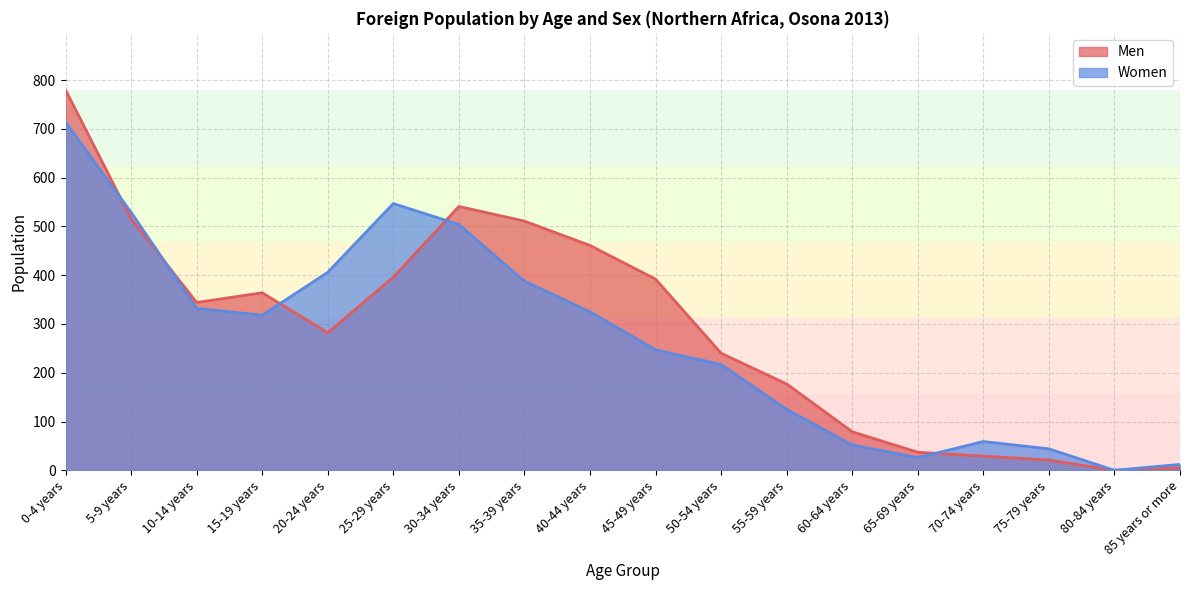

Rank the series at 80-84 years from lowest to highest value.

Men, Women